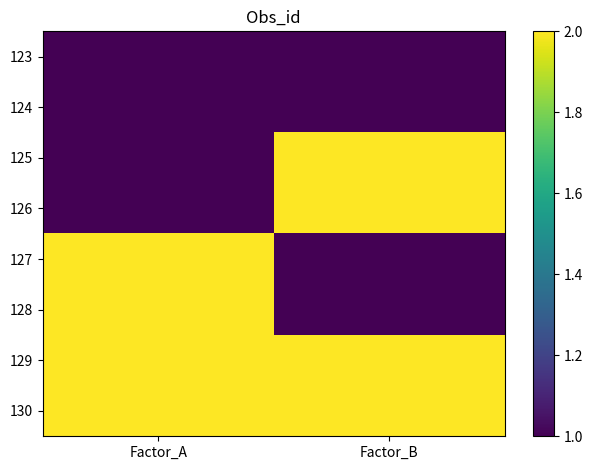

What is the greatest value displayed?

2